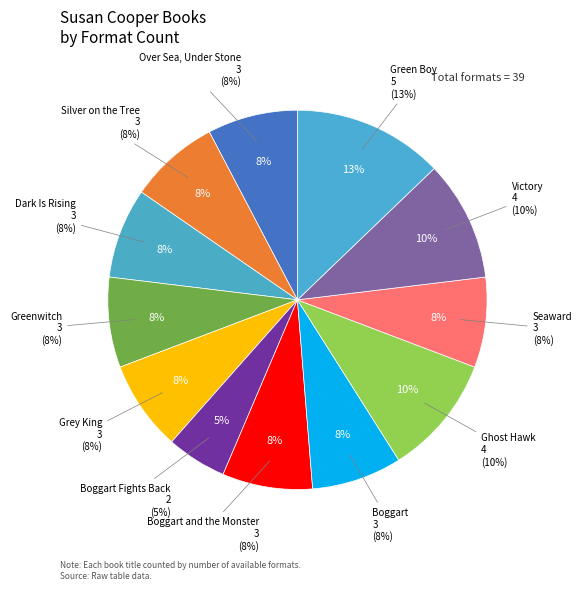

Combined, do Dark Is Rising and Boggart account for over 50%?

No